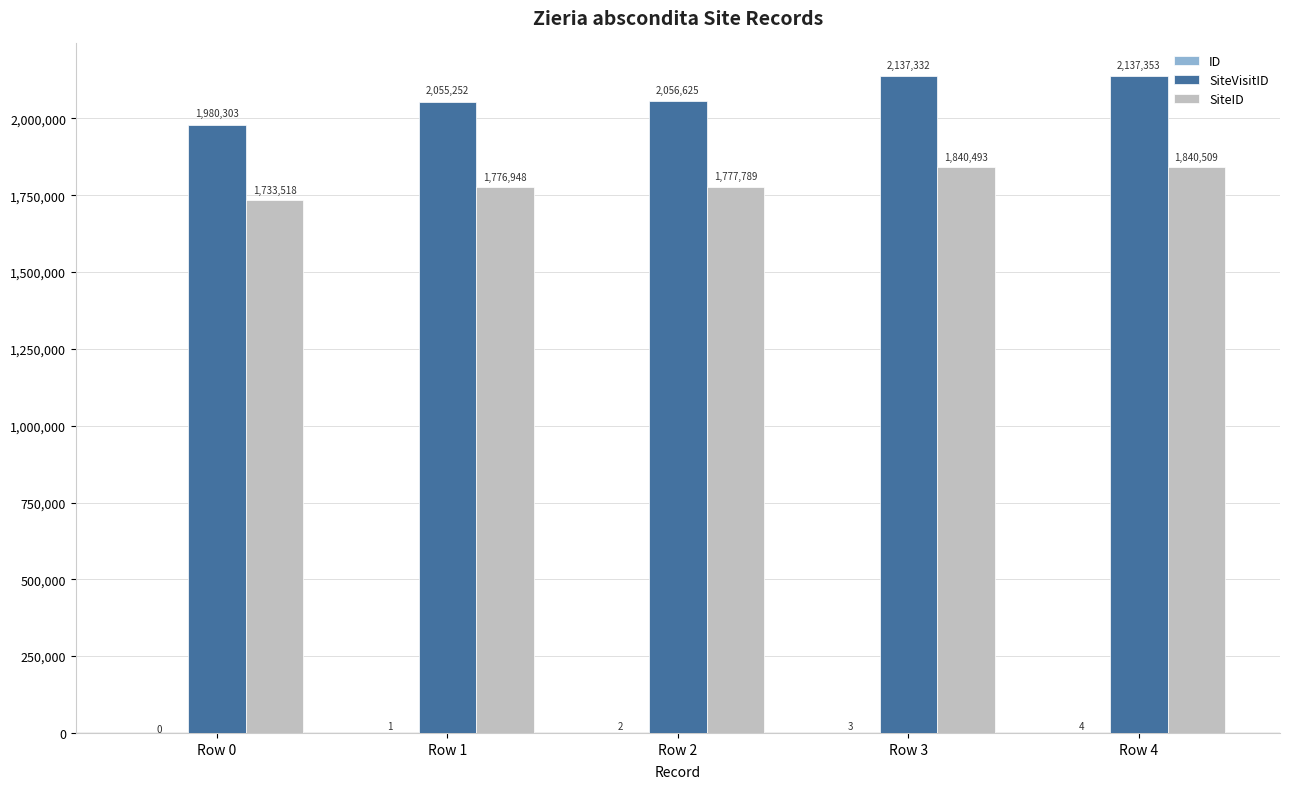

What is the total value across all series at Row 0?

3713821